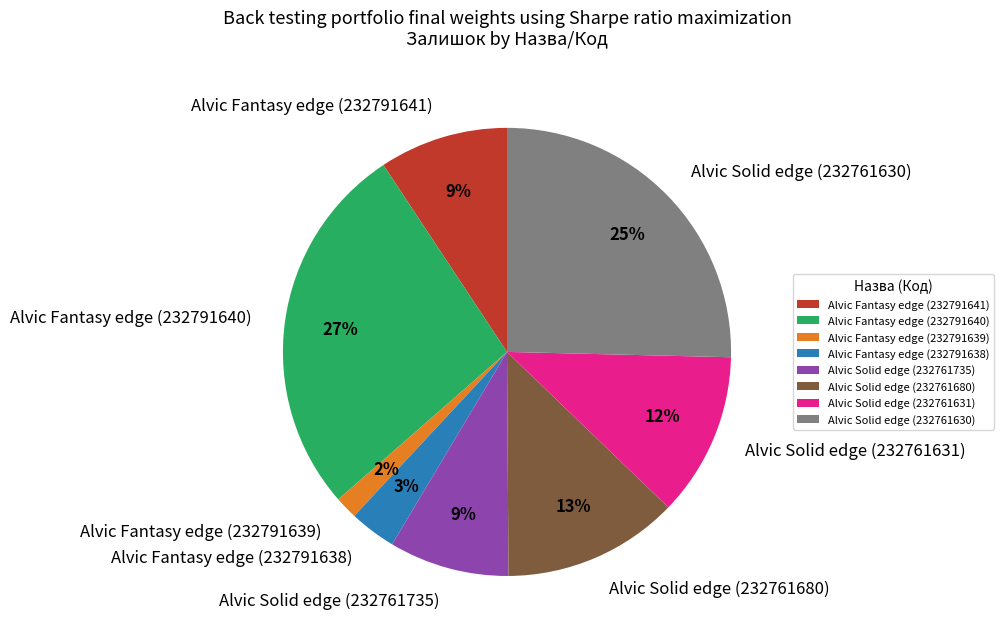

Is there any slice that represents more than half of the pie?

No